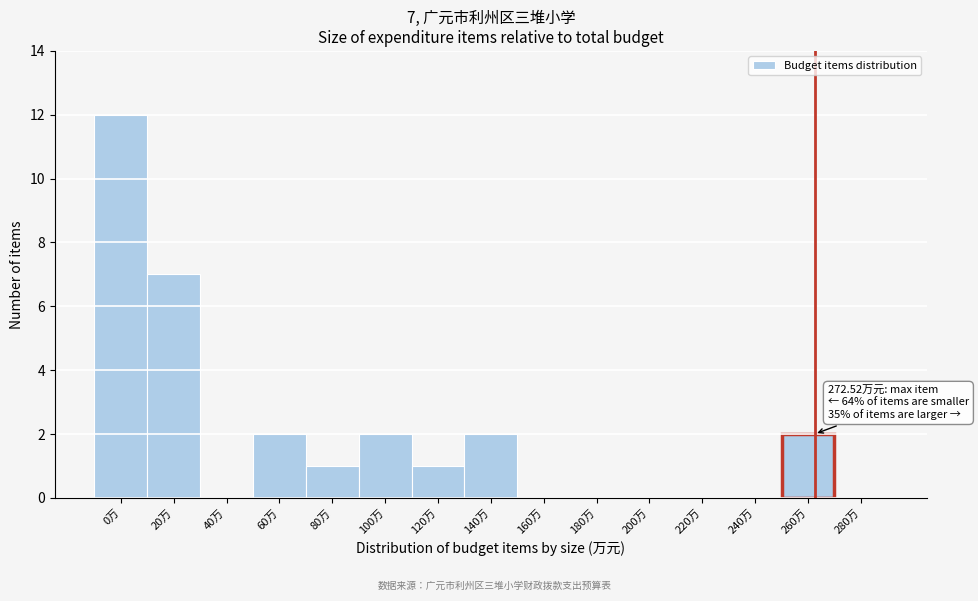

Reading right to left, list all the values displayed in this chart.

280万=0	260万=2	240万=0	220万=0	200万=0	180万=0	160万=0	140万=2	120万=1	100万=2	80万=1	60万=2	40万=0	20万=7	0万=12